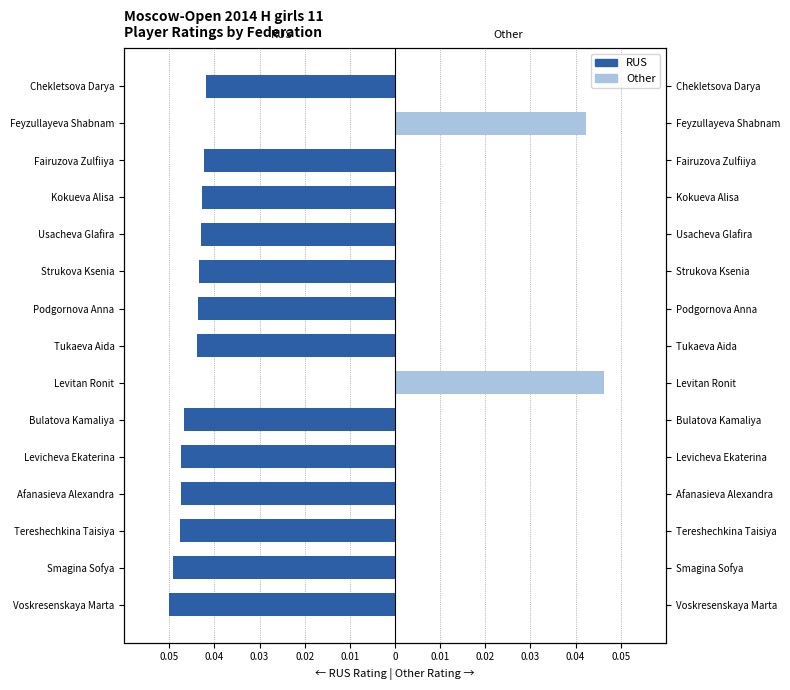

What are all the series names shown in the legend?

RUS, Other